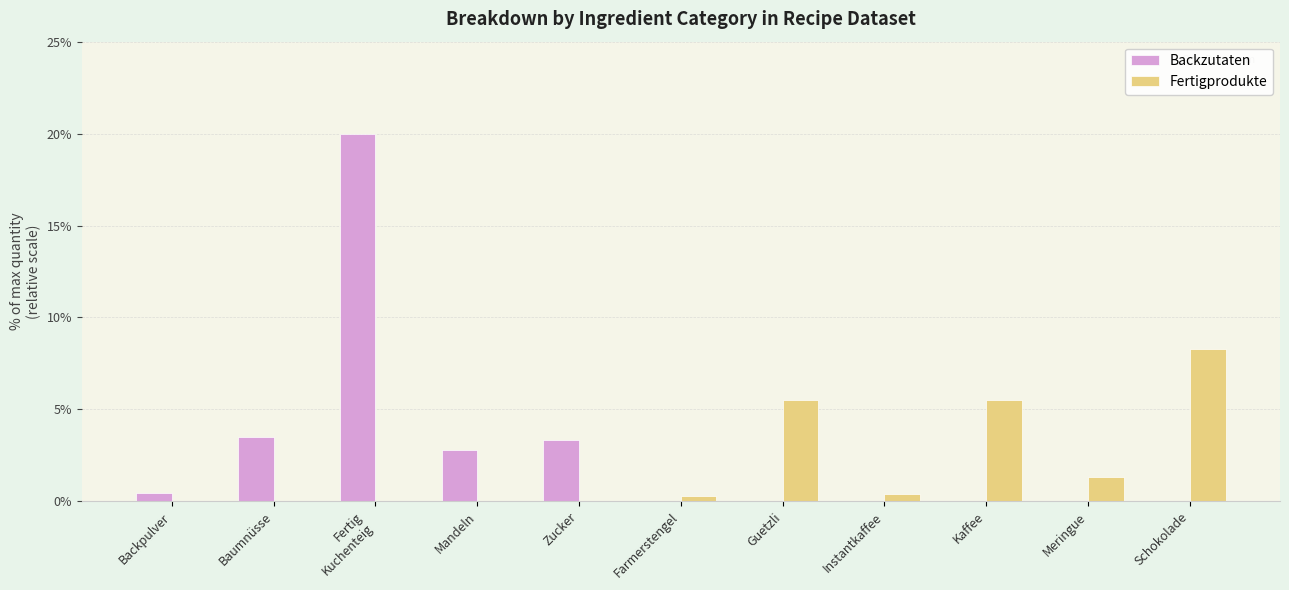

What is the sum of the Backzutaten values at Mandeln and Kaffee?

2.8